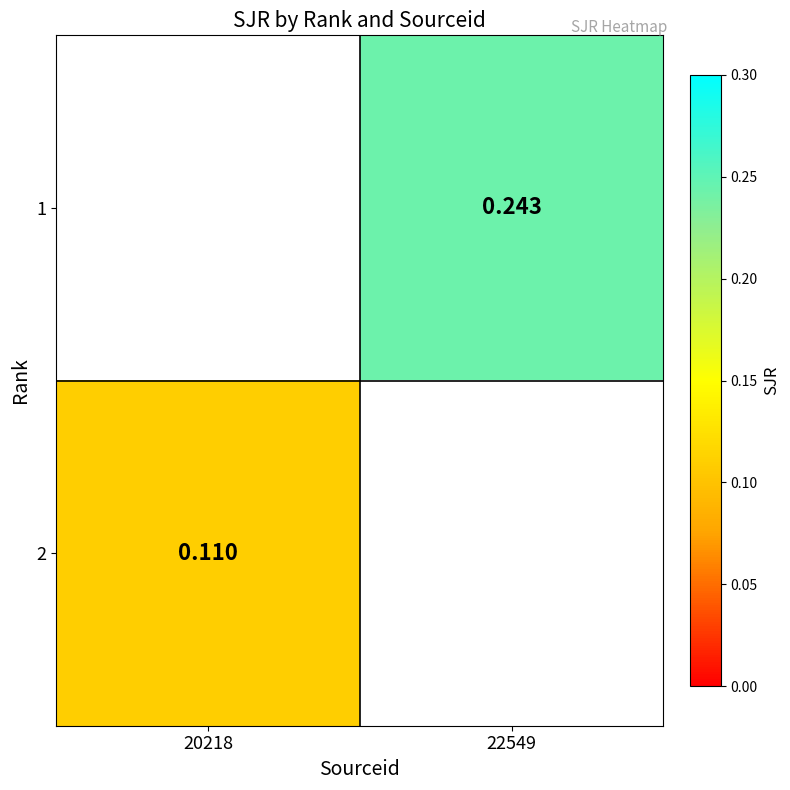

Is the value of 2 at 20218 greater than the value of 1 at 22549?

No